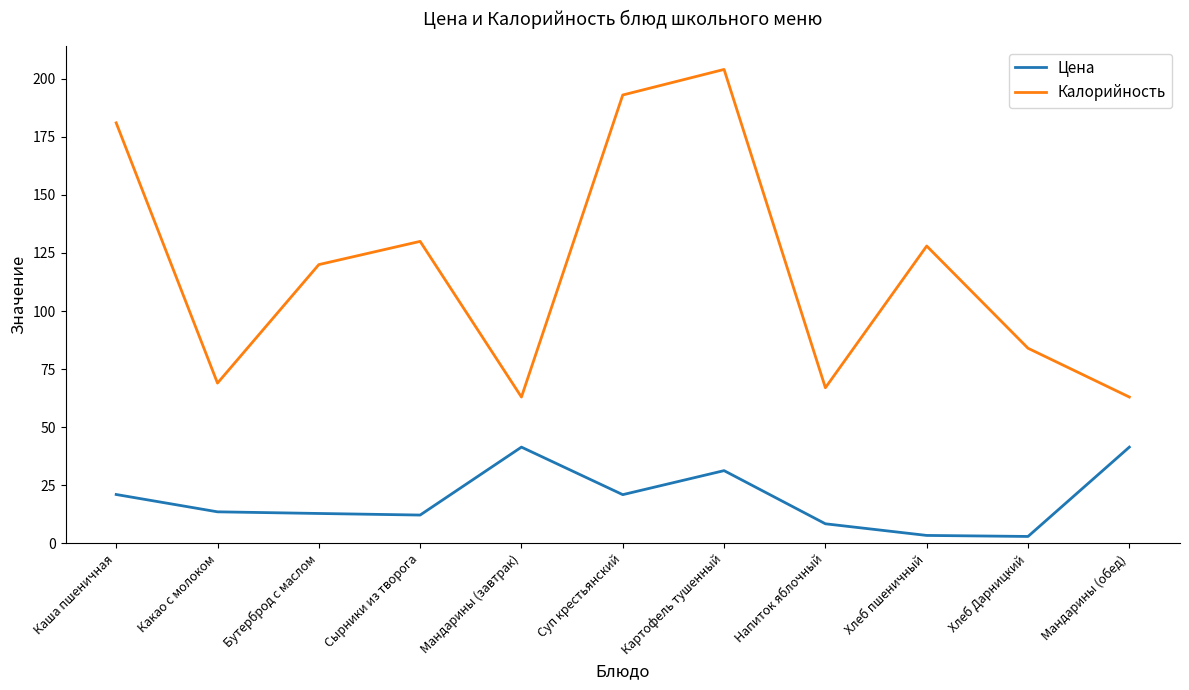

What is the sum of all Цена values?

209.9